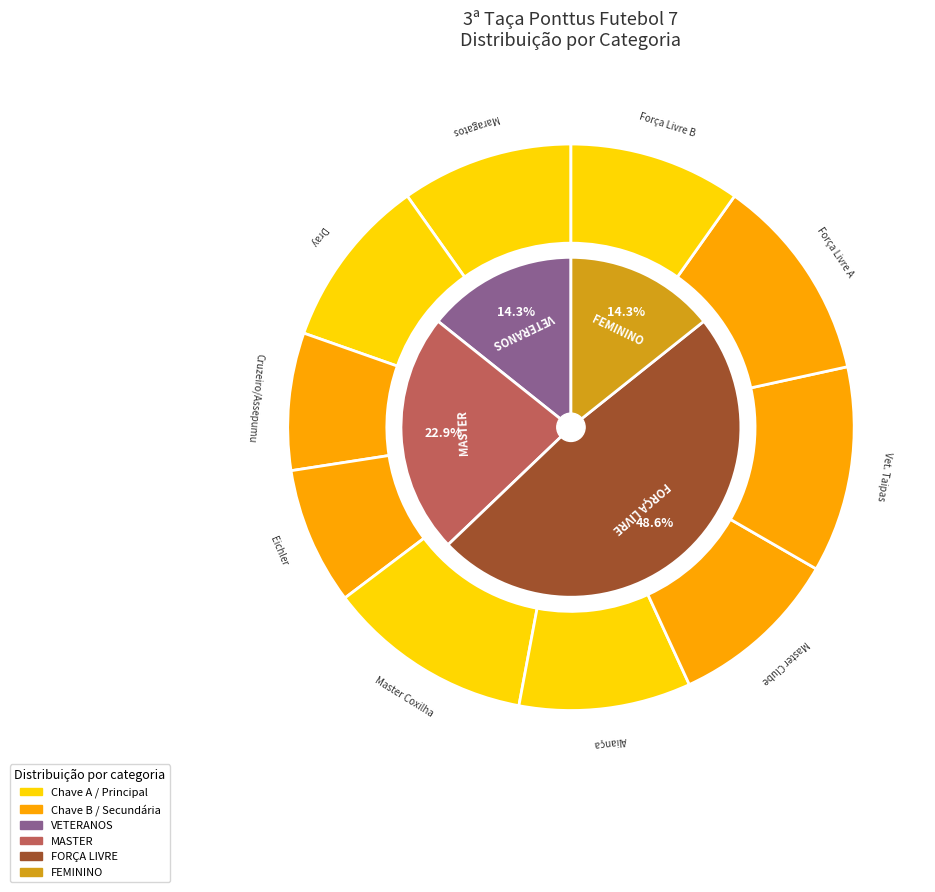

Does MASTER account for over 50% of the chart?

No